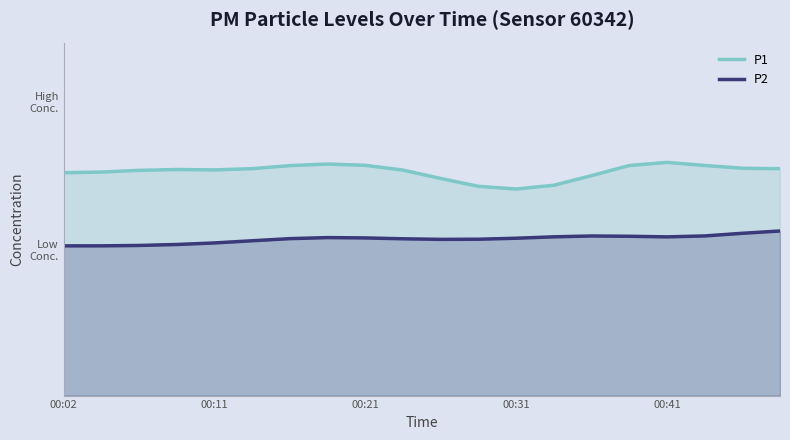

True or false: P2 and P1 intersect in this chart.

False